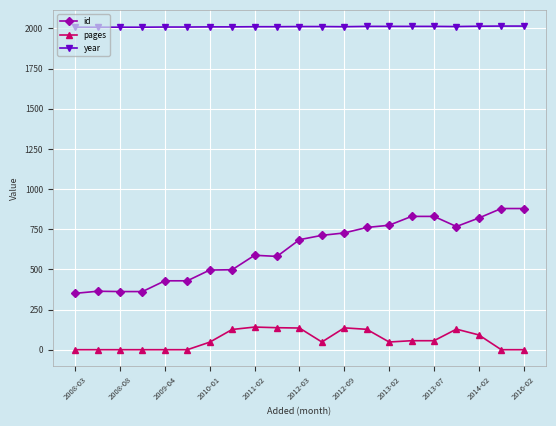

True or false: id and pages cross at least once.

False